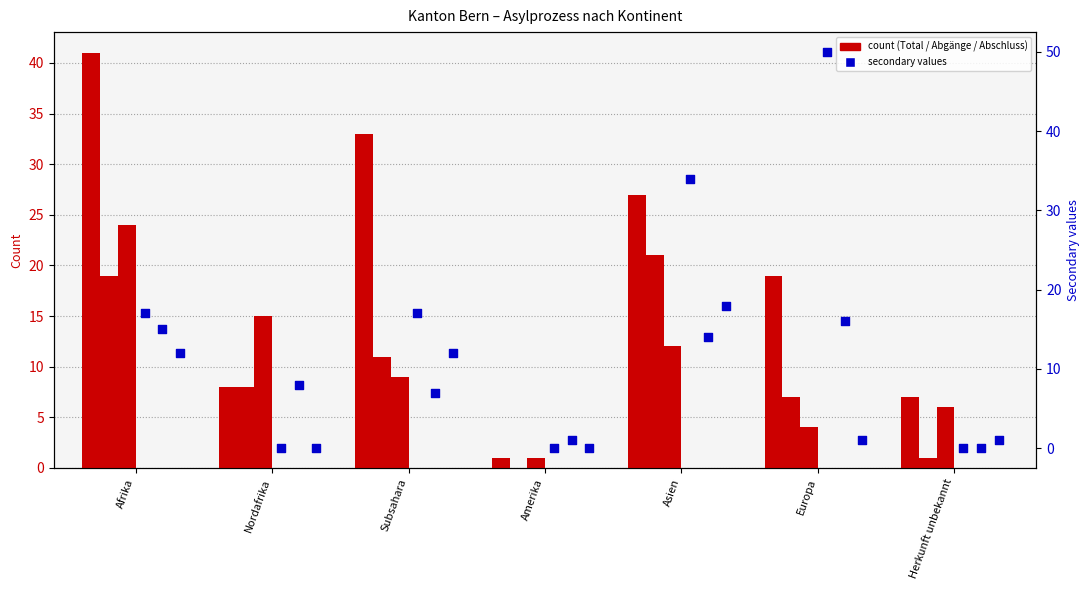

Which series reaches the maximum Y coordinate?

Regelungen (col_6)